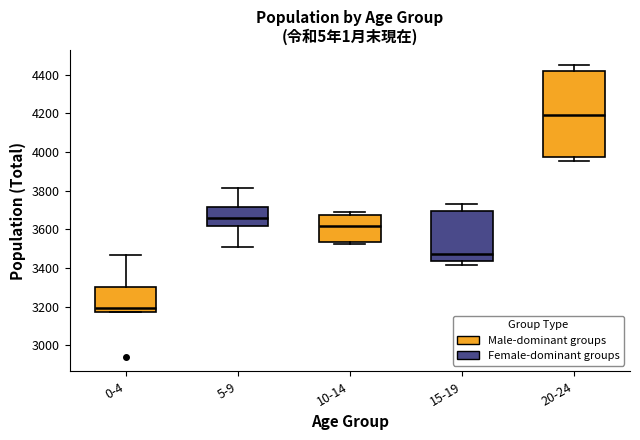

Comparing the boxes themselves (not the whiskers), which one is the tallest?

20-24